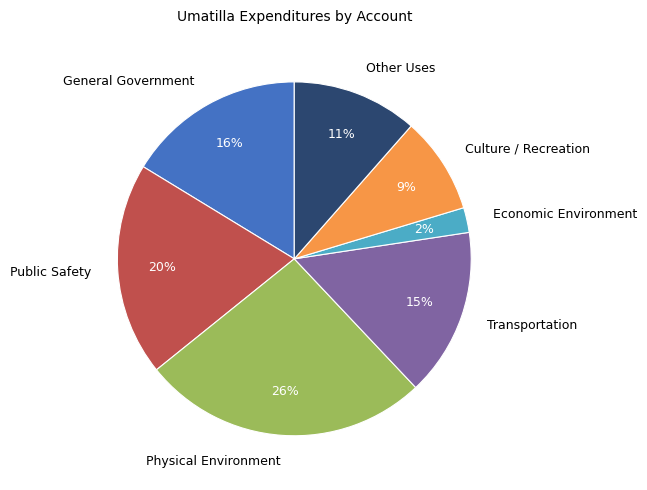

How many segments does this pie chart have?

7